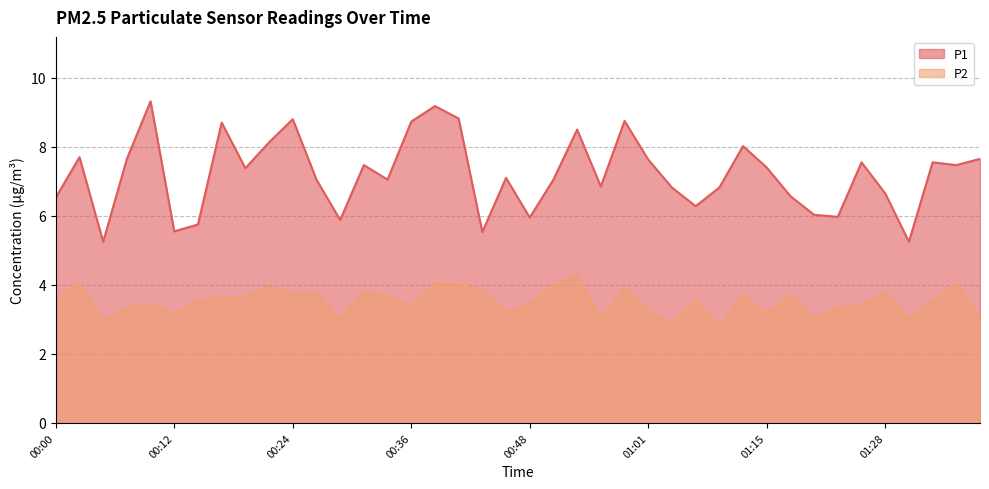

What is the minimum value shown in the chart?

2.8